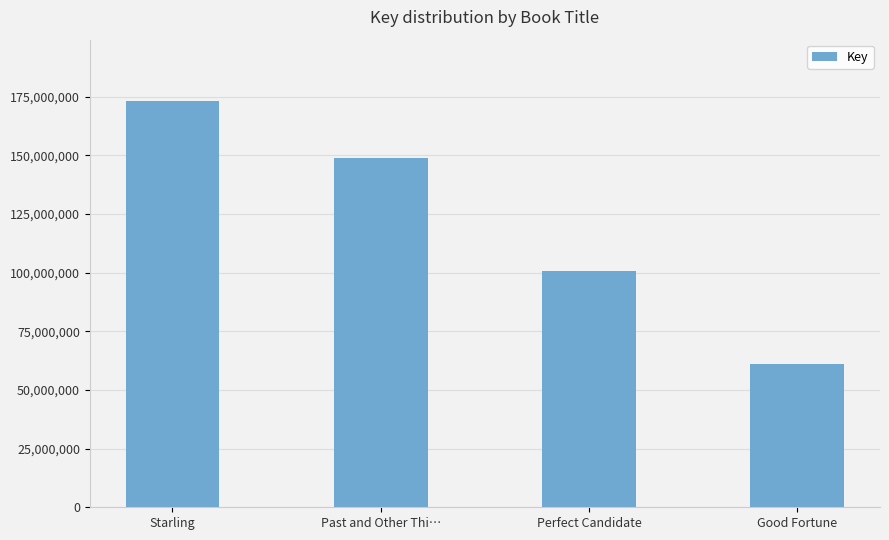

Rank the categories by value from lowest to highest.

Good Fortune, Perfect Candidate, Past and Other Thi…, Starling